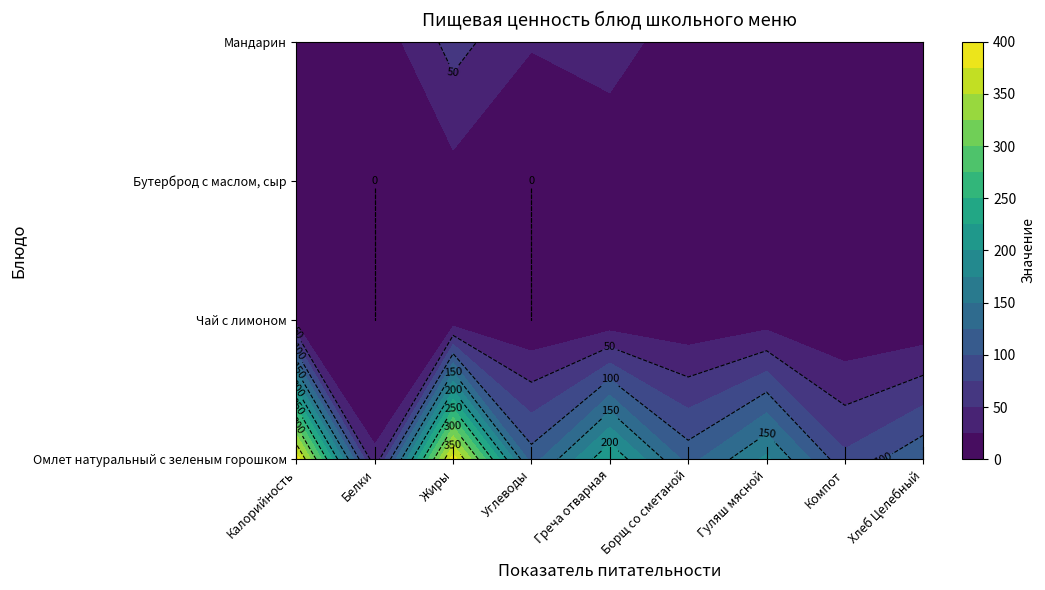

Which series has the largest total across all categories?

Омлет натуральный с зеленым горошком